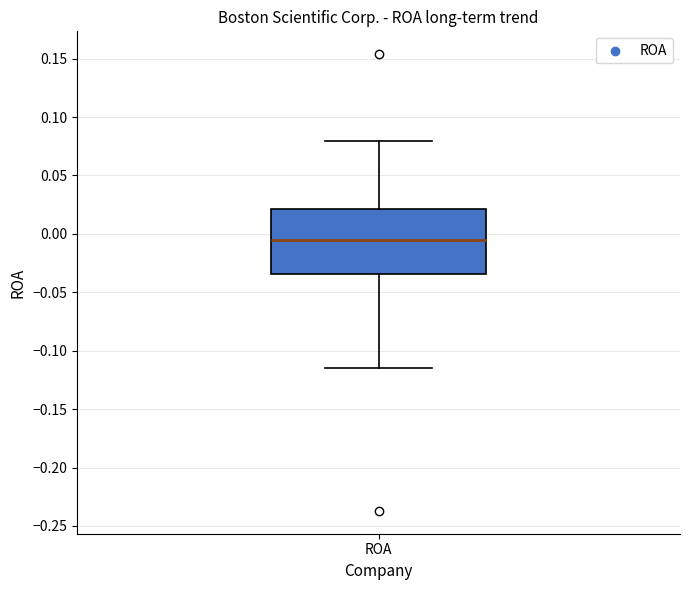

Transcribe this box plot: give where the median line is, the range the box spans, and where the two whiskers end, as read against the y-axis. The values are not printed on the chart, so give them approximately, as read against the axis.

median -0.005, box -0.035 to 0.020, whiskers -0.115 to 0.080